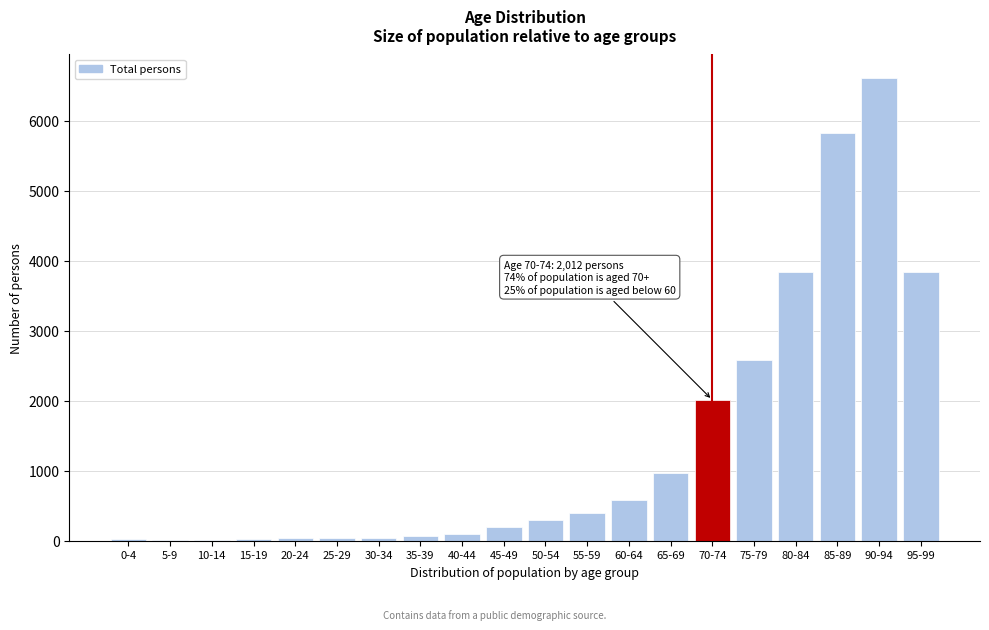

Which category has the highest value across all series?

90-94